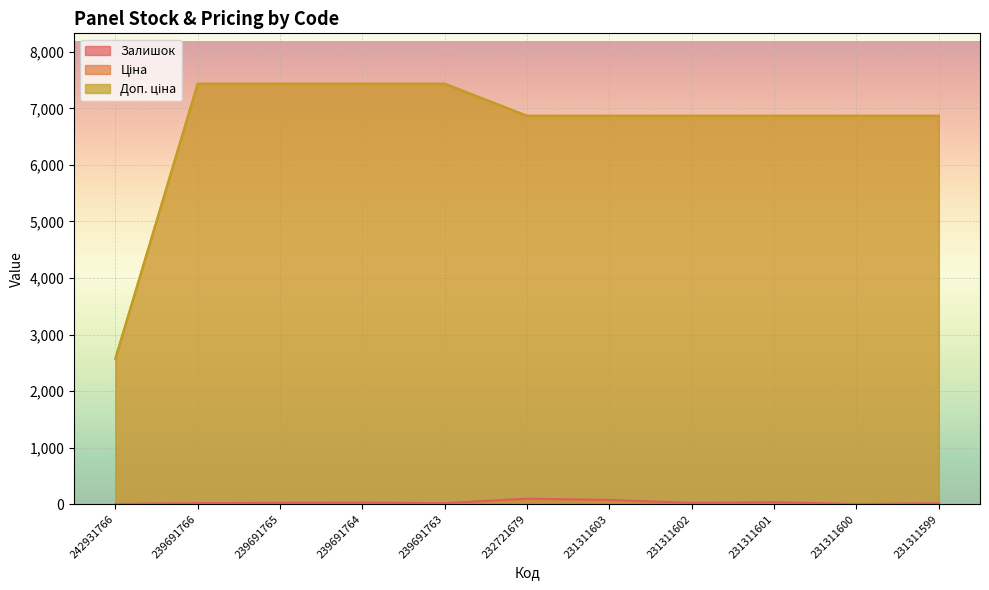

Reading left to right, what are all the values shown in this chart?

Залишок: 3.0	17.0	23.0	27.0	17.0	97.0	74.0	22.0	35.0	2.0	15.0
Ціна: 2572.0	7436.2	7436.2	7436.2	7436.2	6869.4	6869.4	6869.4	6869.4	6869.4	6869.4
Доп. ціна: 2572.0	7436.2	7436.2	7436.2	7436.2	6869.4	6869.4	6869.4	6869.4	6869.4	6869.4